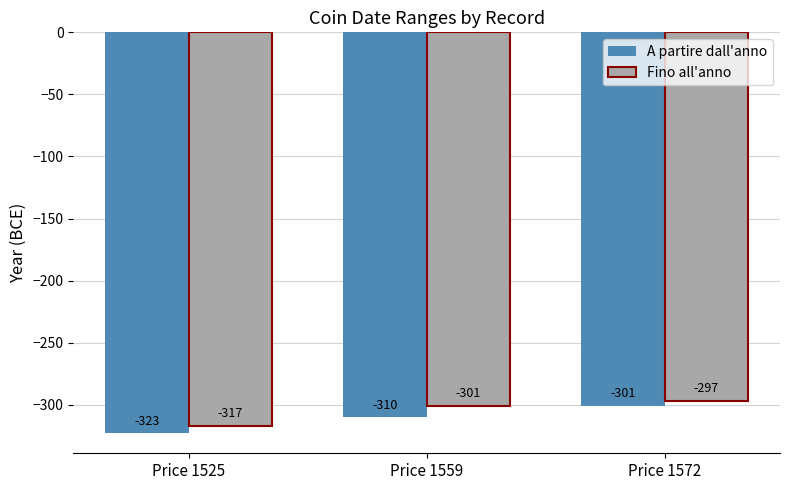

What is the value of the Fino all'anno bar at the 3rd from the left?

-297